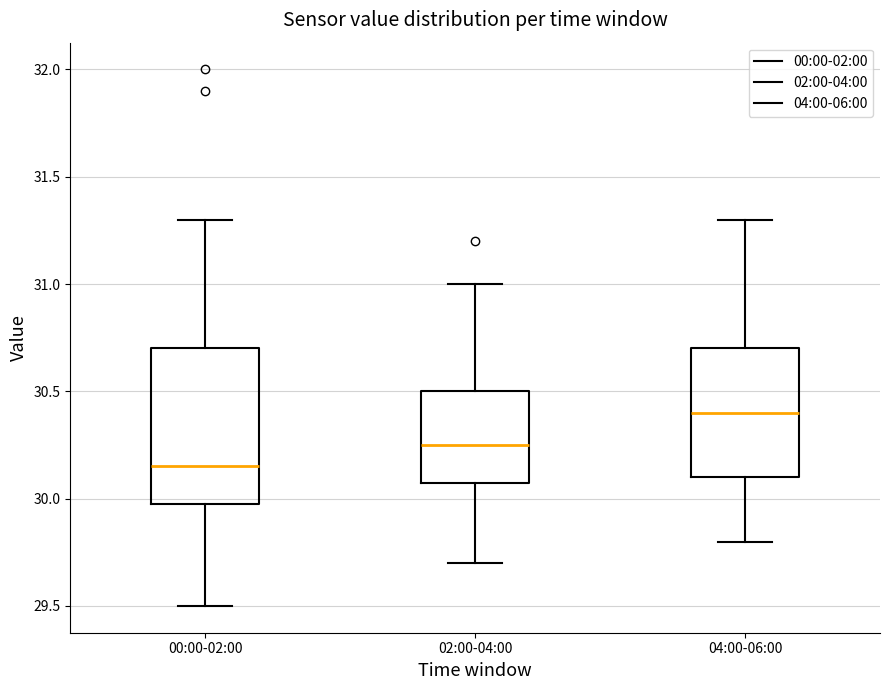

Which box is the tallest, from its lower edge to its upper edge?

00:00-02:00